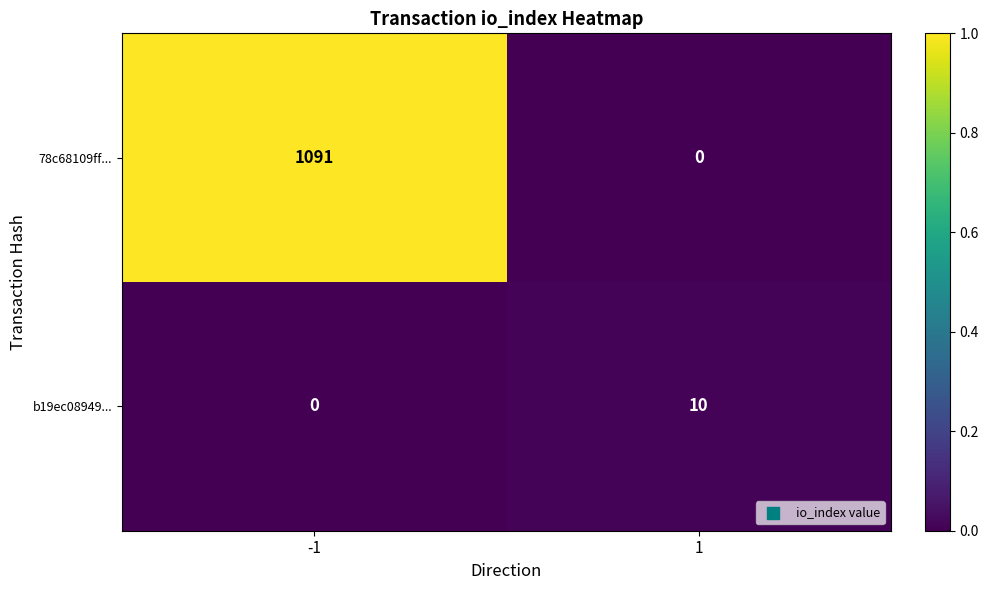

The b19ec08949... series shows 10 at 1. True or false?

True